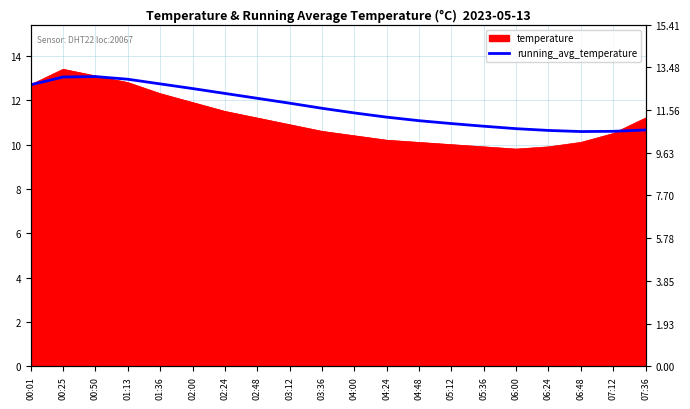

True or false: the data has more than 1 interior local peaks.

False